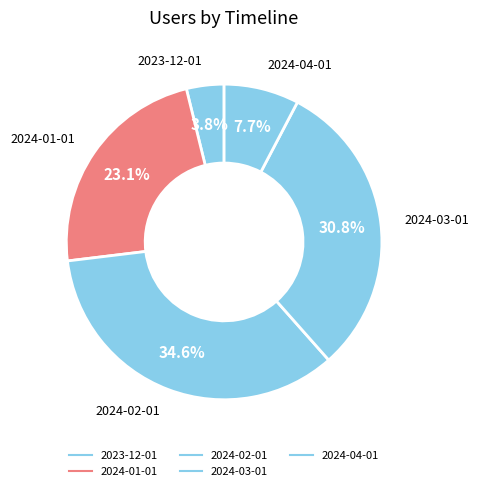

How many slices are in this pie chart?

5